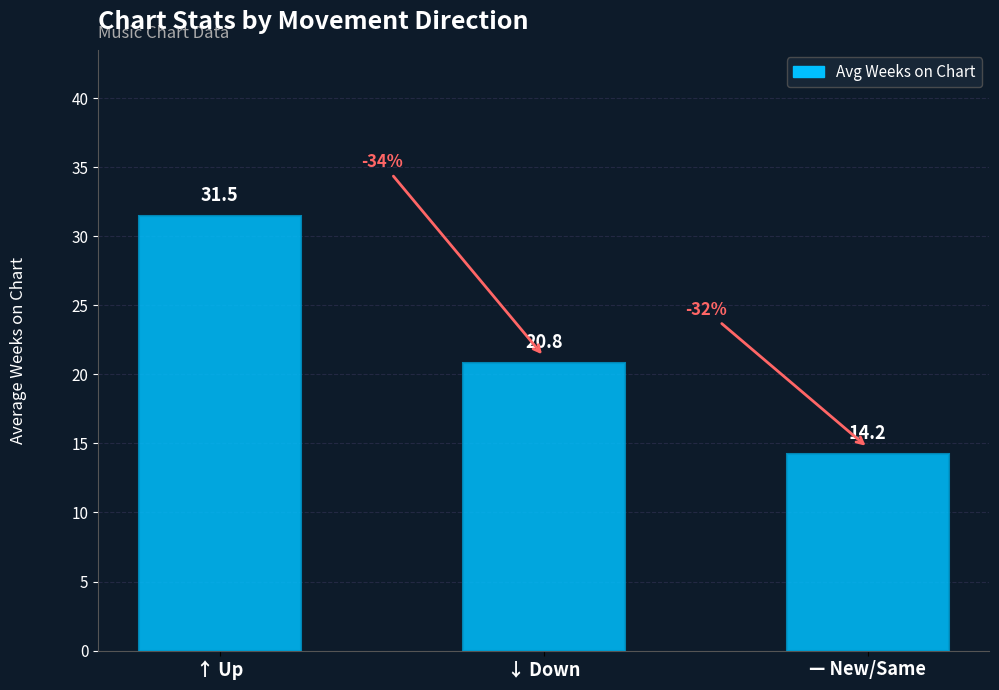

What is the minimum value shown in the chart?

14.2